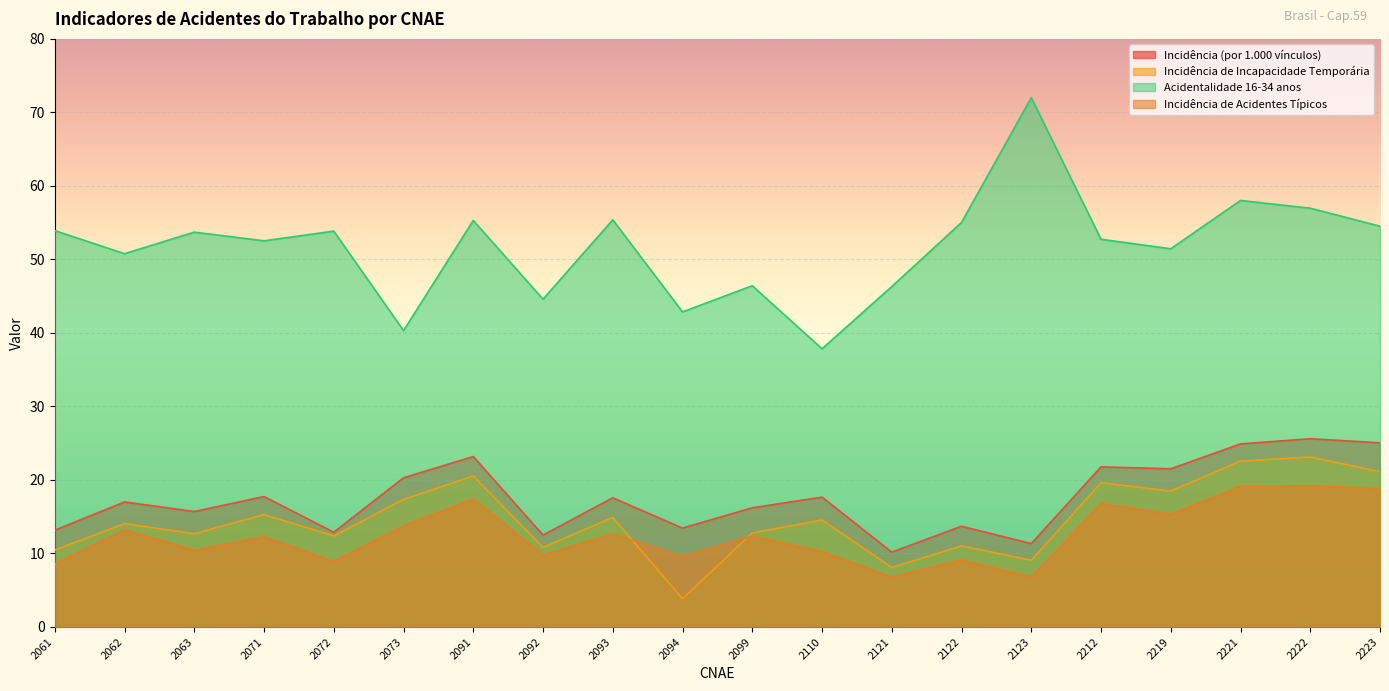

How many data points in Acidentalidade 16-34 anos are above 53?

10